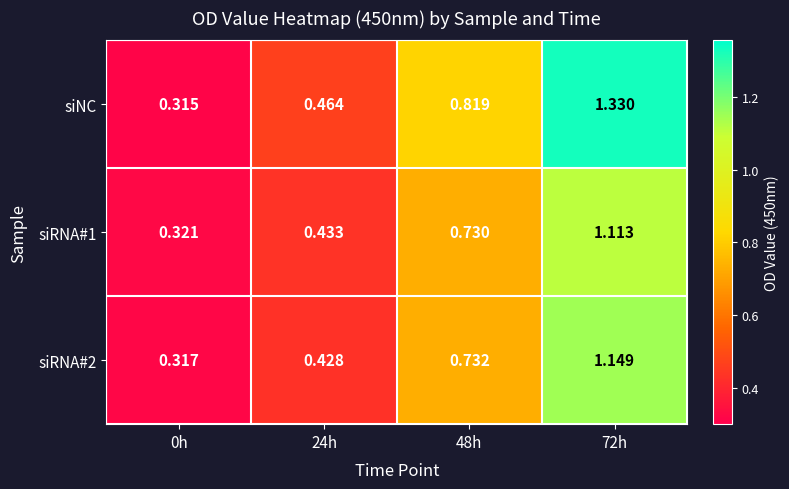

Is the value of siRNA#2 at 48h greater than the value of siNC at 72h?

No